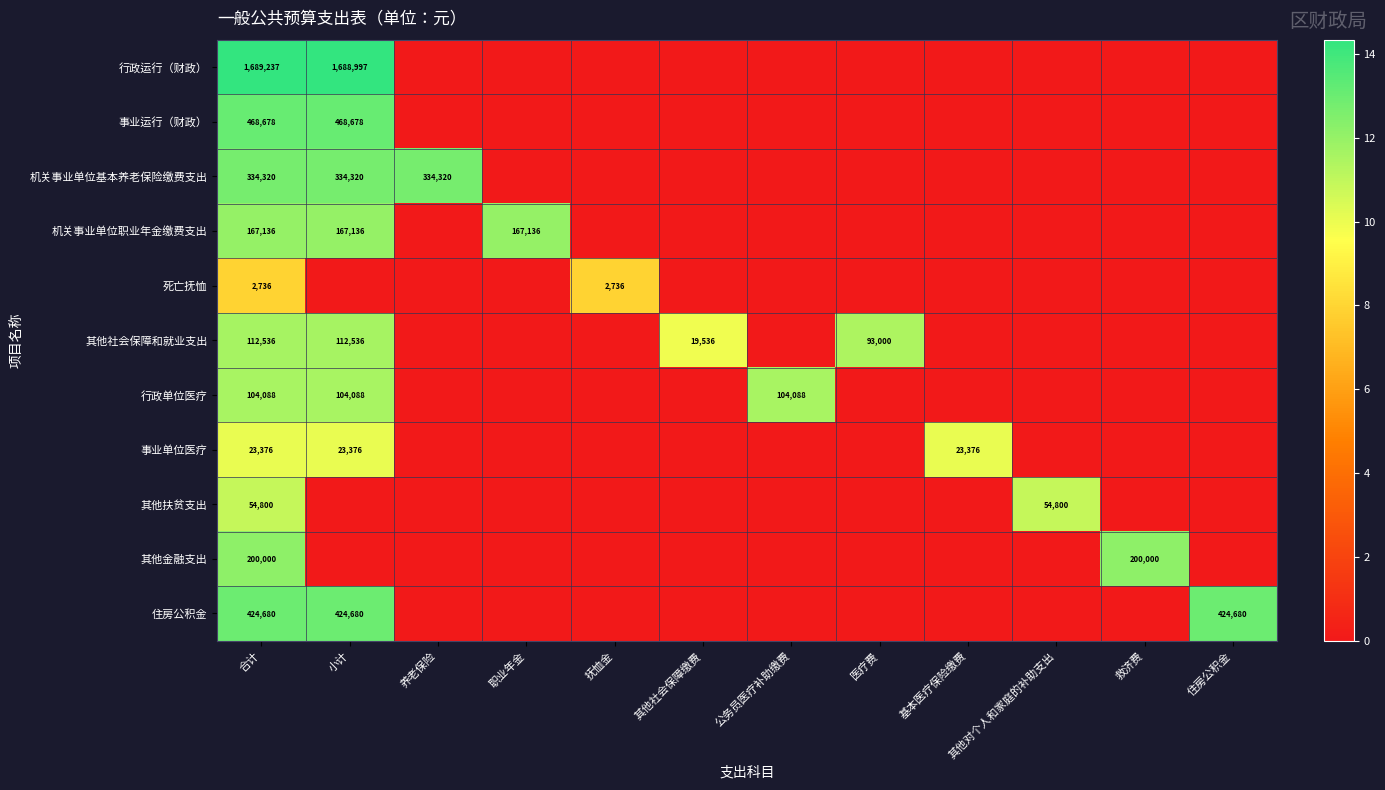

The value of 机关事业单位基本养老保险缴费支出 at 合计 is 231294. True or false?

False